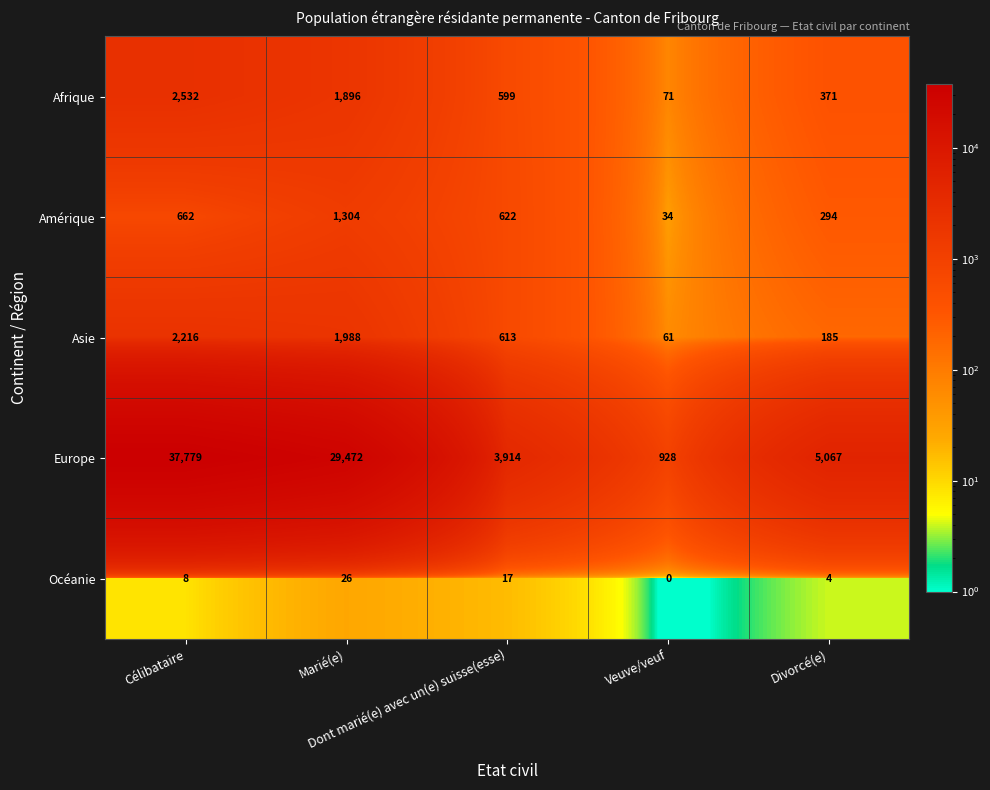

What is the difference between the maximum and minimum values in the Amérique series?

1270